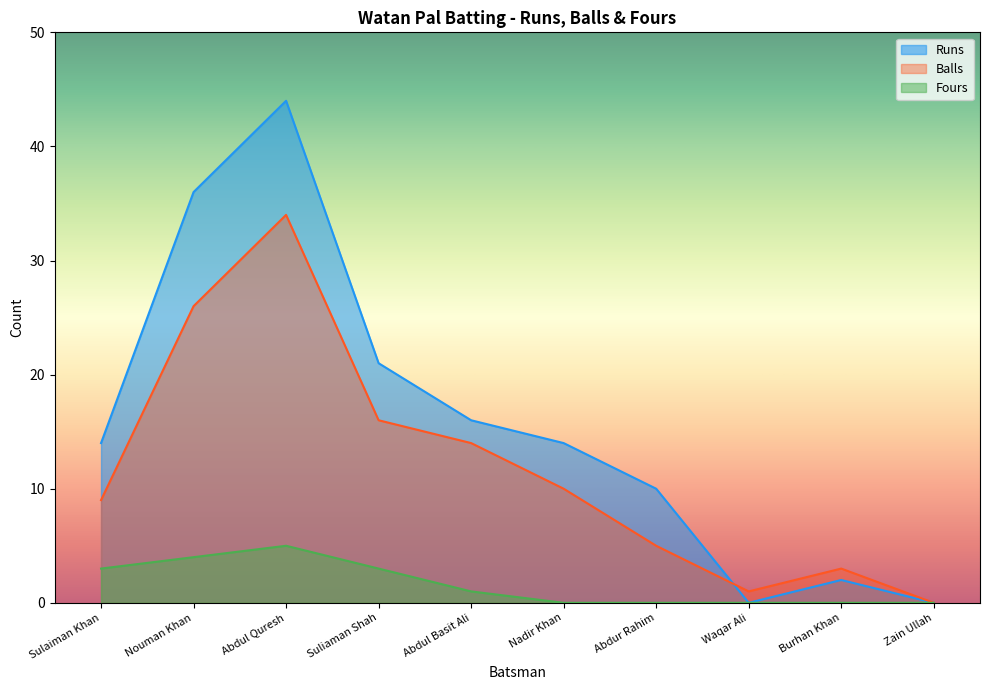

What value does the Runs series have at Burhan Khan?

2